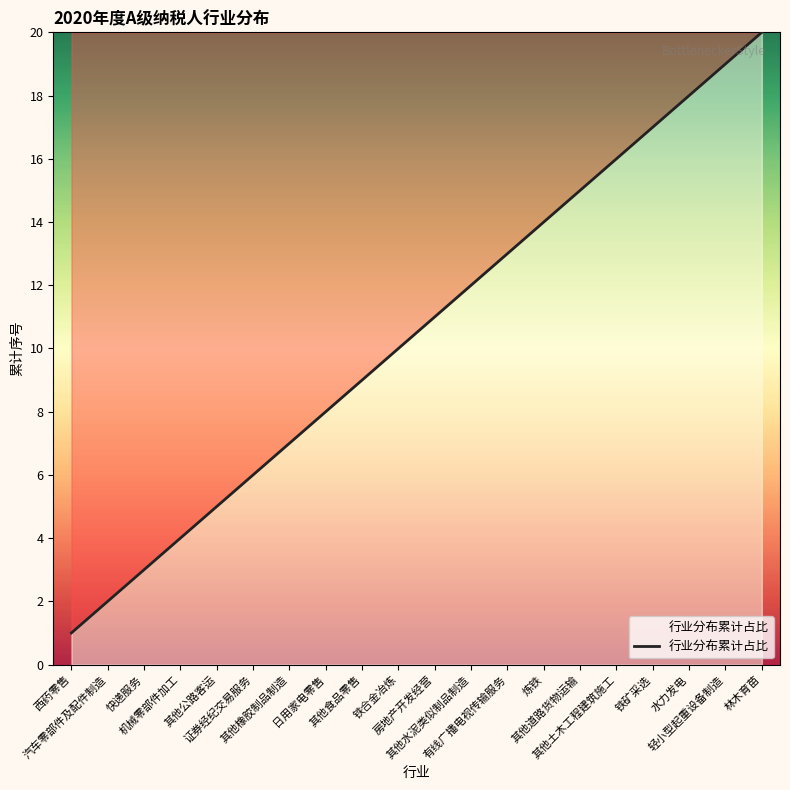

What is the sum of all values?

210